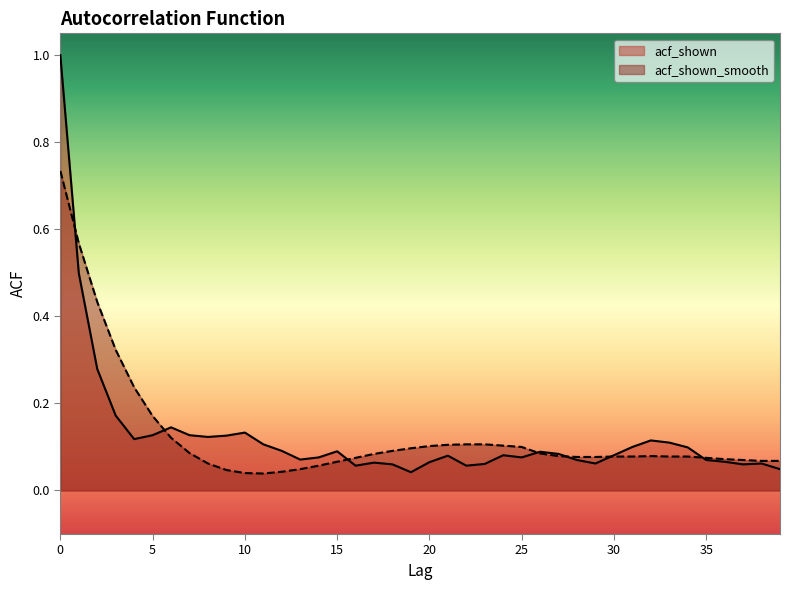

At which category does acf_shown_smooth reach its first local peak?

32